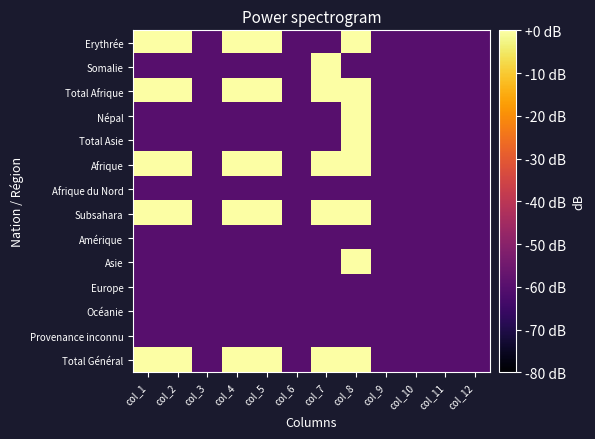

Count the number of categories in the chart.

12